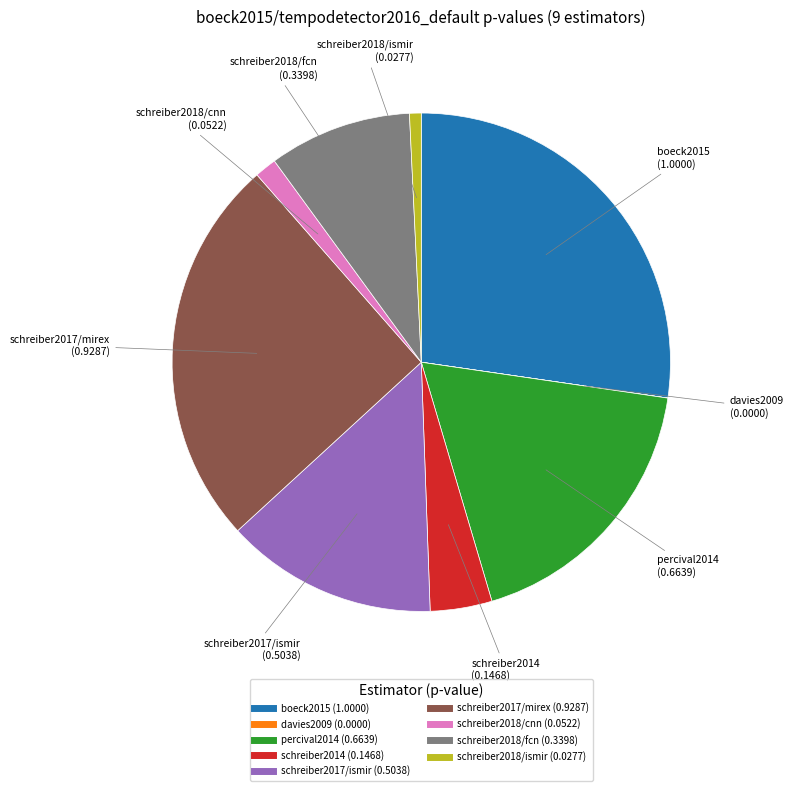

Does any single category account for the majority?

No